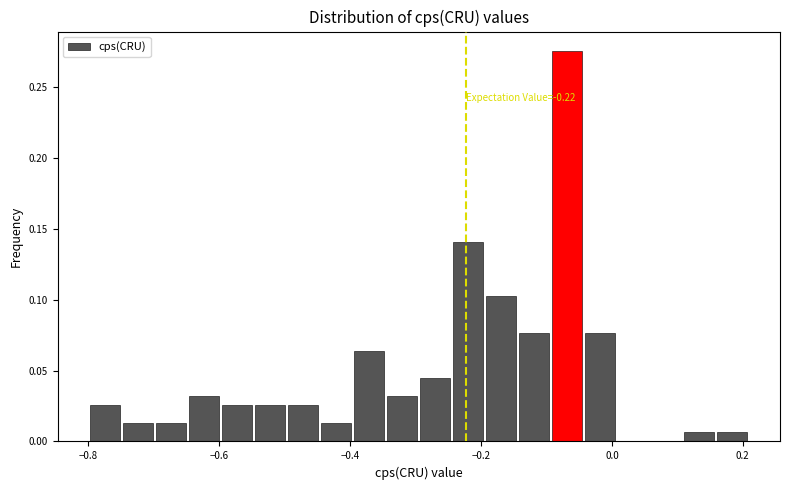

Read against the x-axis, roughly where is the centre of the tallest bar?

-0.06